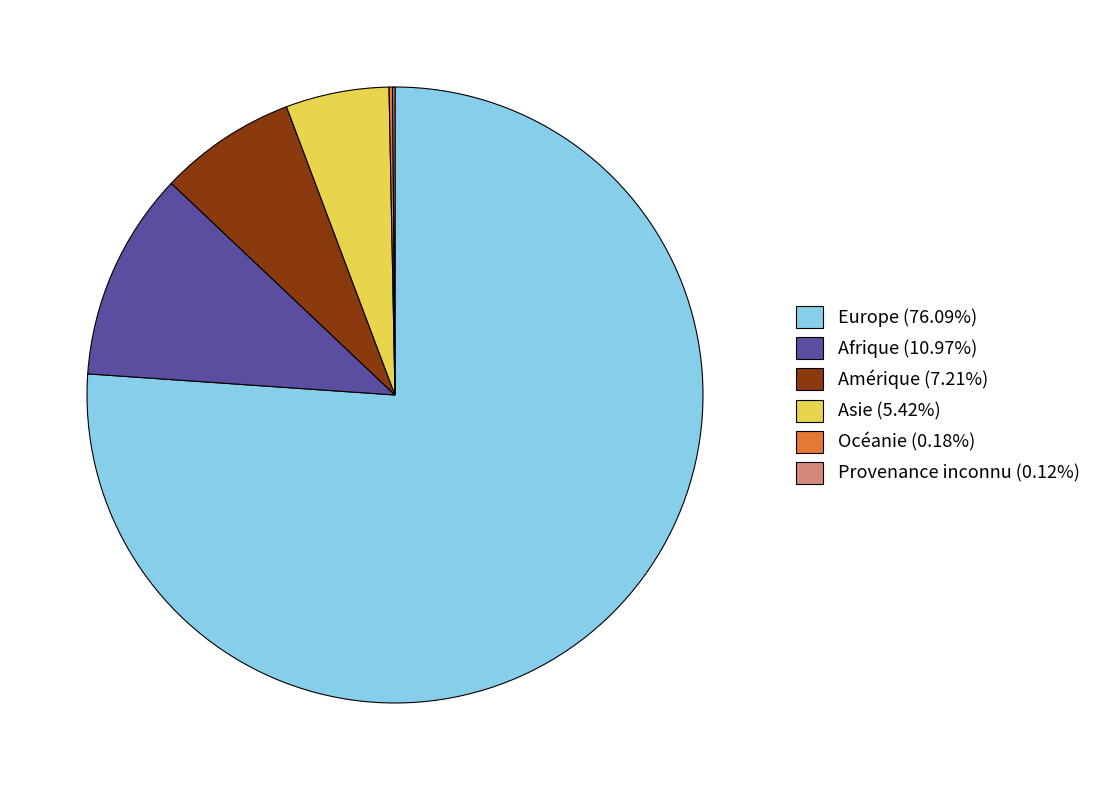

Is the sum of Europe (76.09%) and Afrique (10.97%) greater than half?

Yes